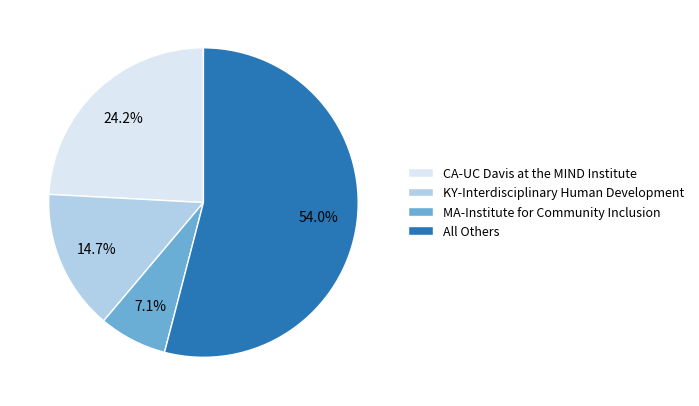

Combined, do MA-Institute for Community Inclusion and KY-Interdisciplinary Human Development account for over 50%?

No